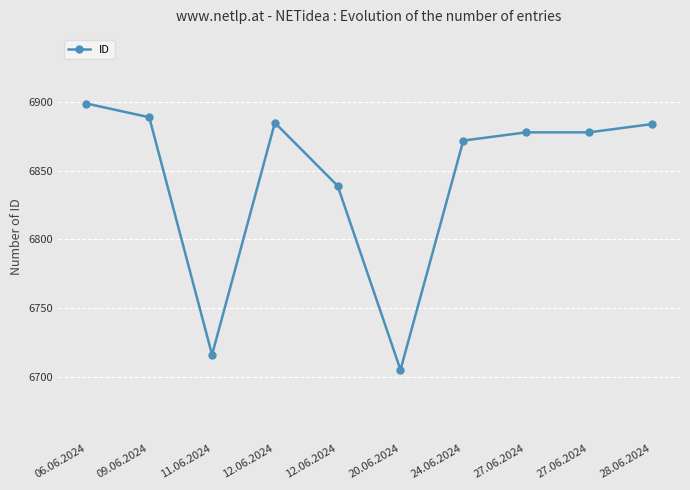

How many points are higher than both their immediate neighbors (excluding endpoints)?

1